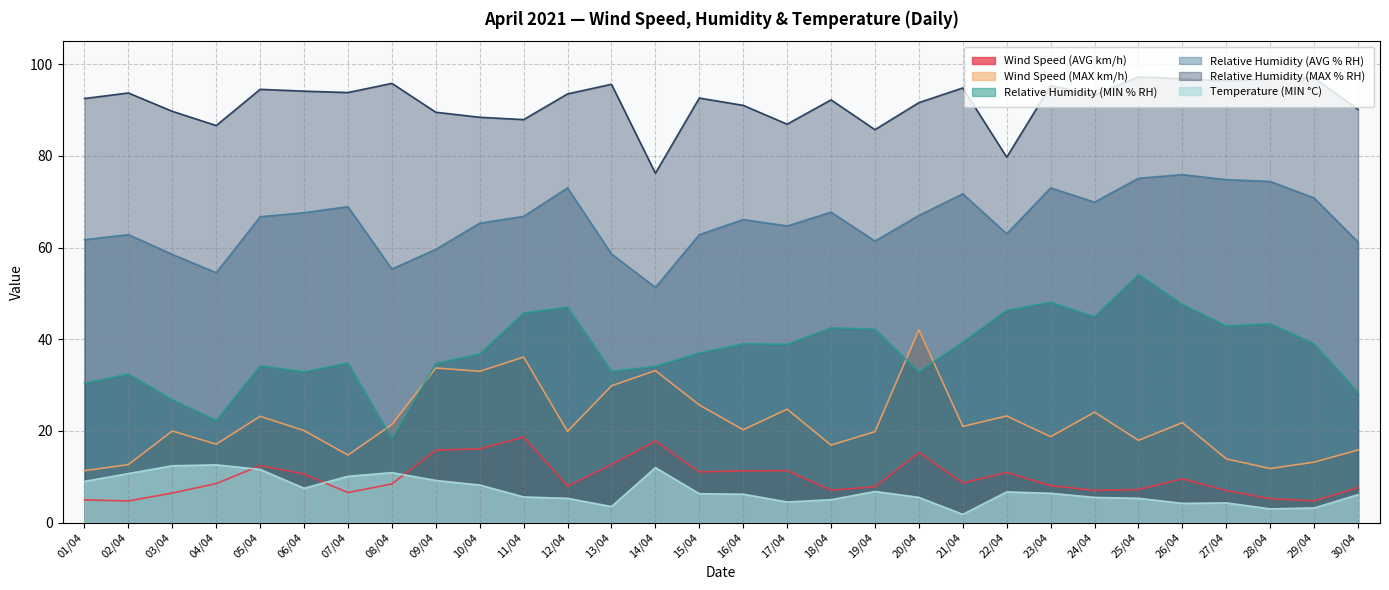

At which label is Relative Humidity (MIN % RH) closest to 36?

10/04